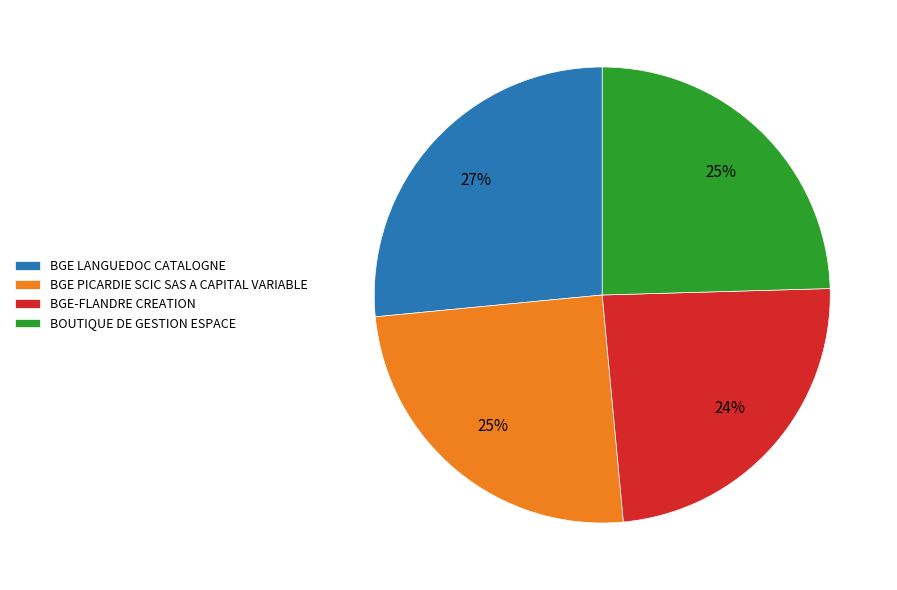

To the nearest percent, what is the difference between the largest and smallest slice percentages?

3%